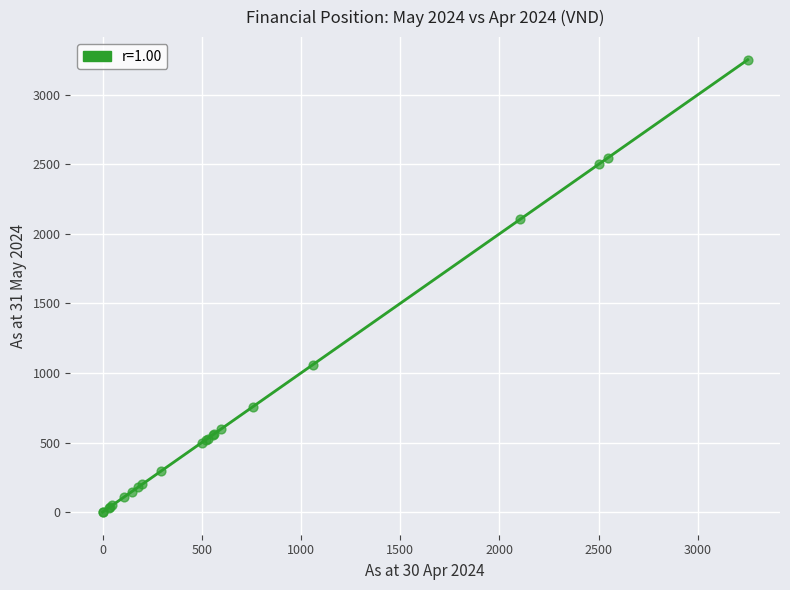

What Y value in the scatter plot is closest to 1626?

2103.7